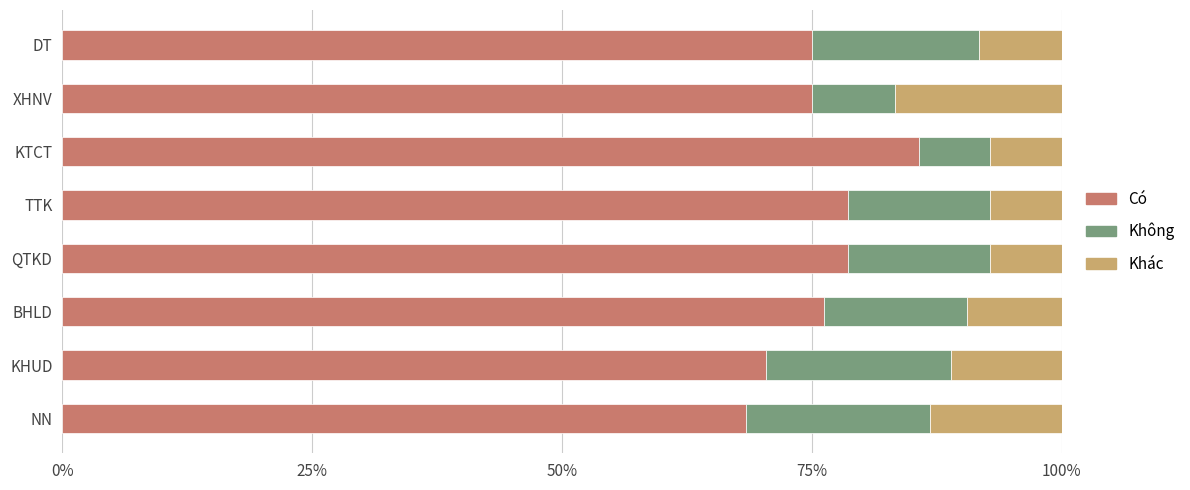

What is the maximum value for Có?

85.7